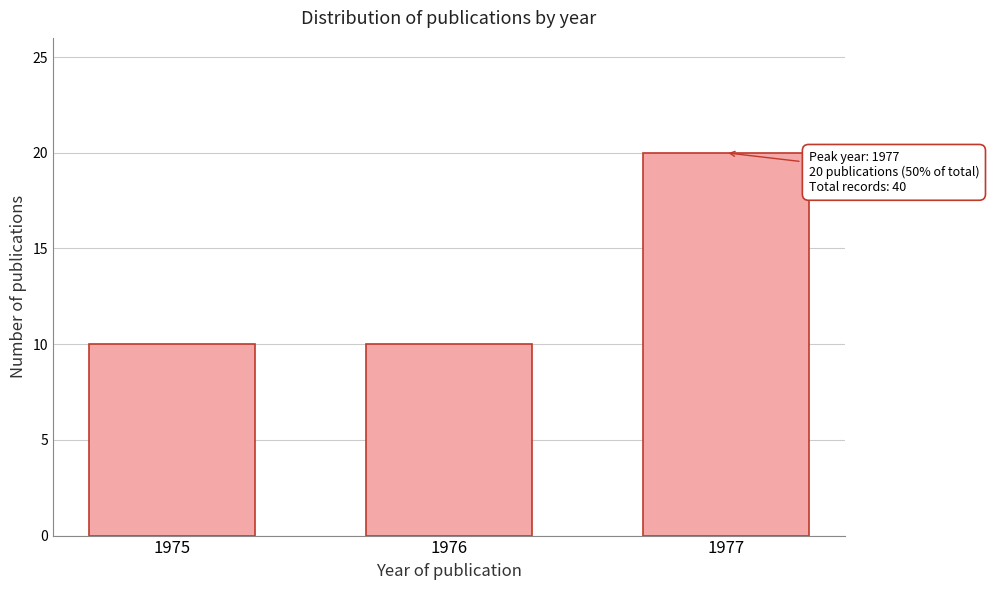

Reading left to right, what are all the values shown in this chart?

1975=10	1976=10	1977=20